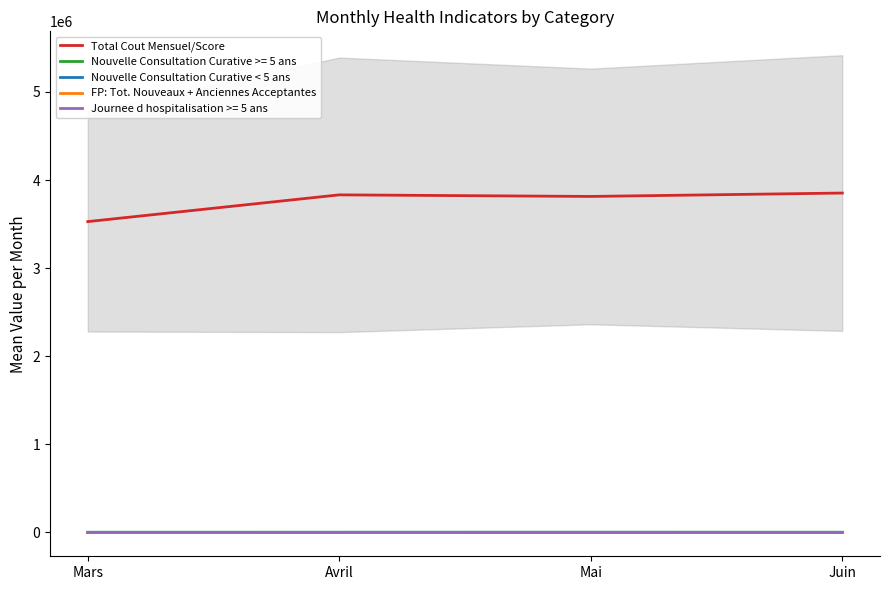

True or false: Nouvelle Consultation Curative < 5 ans and Total Cout Mensuel/Score intersect in this chart.

False